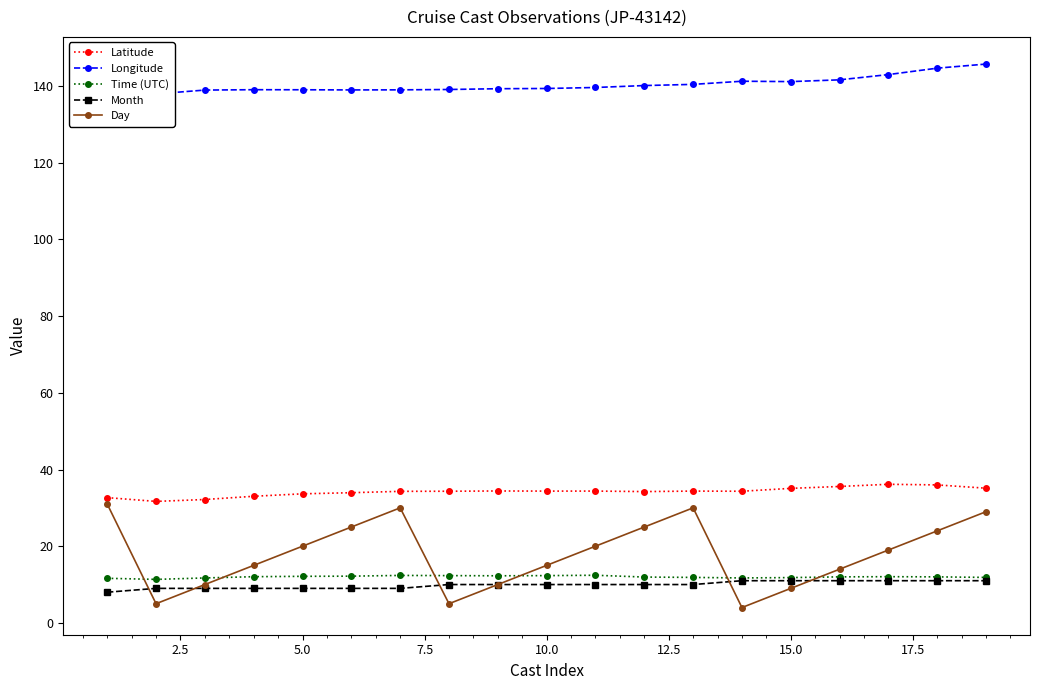

True or false: Month and Latitude intersect in this chart.

False